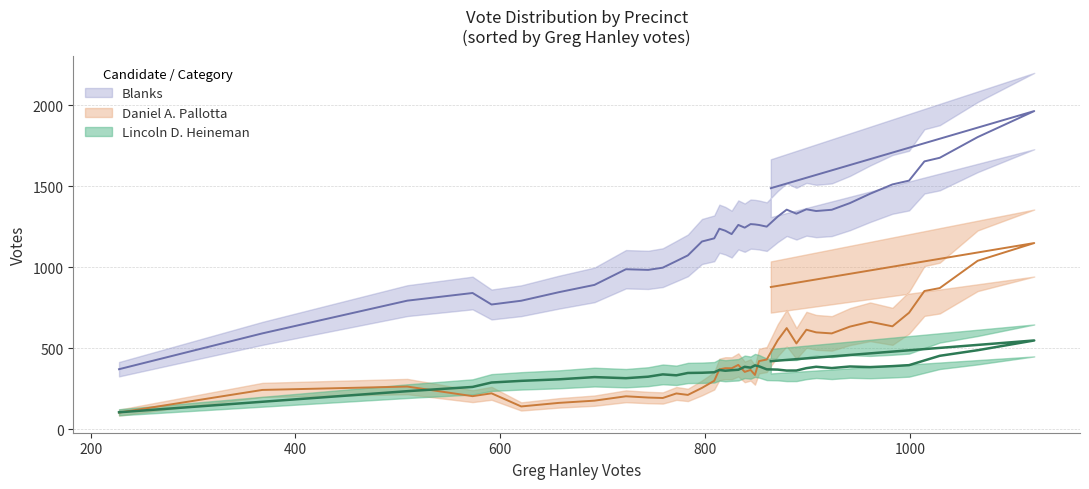

True or false: blanks has a value of 392 at 14.

False